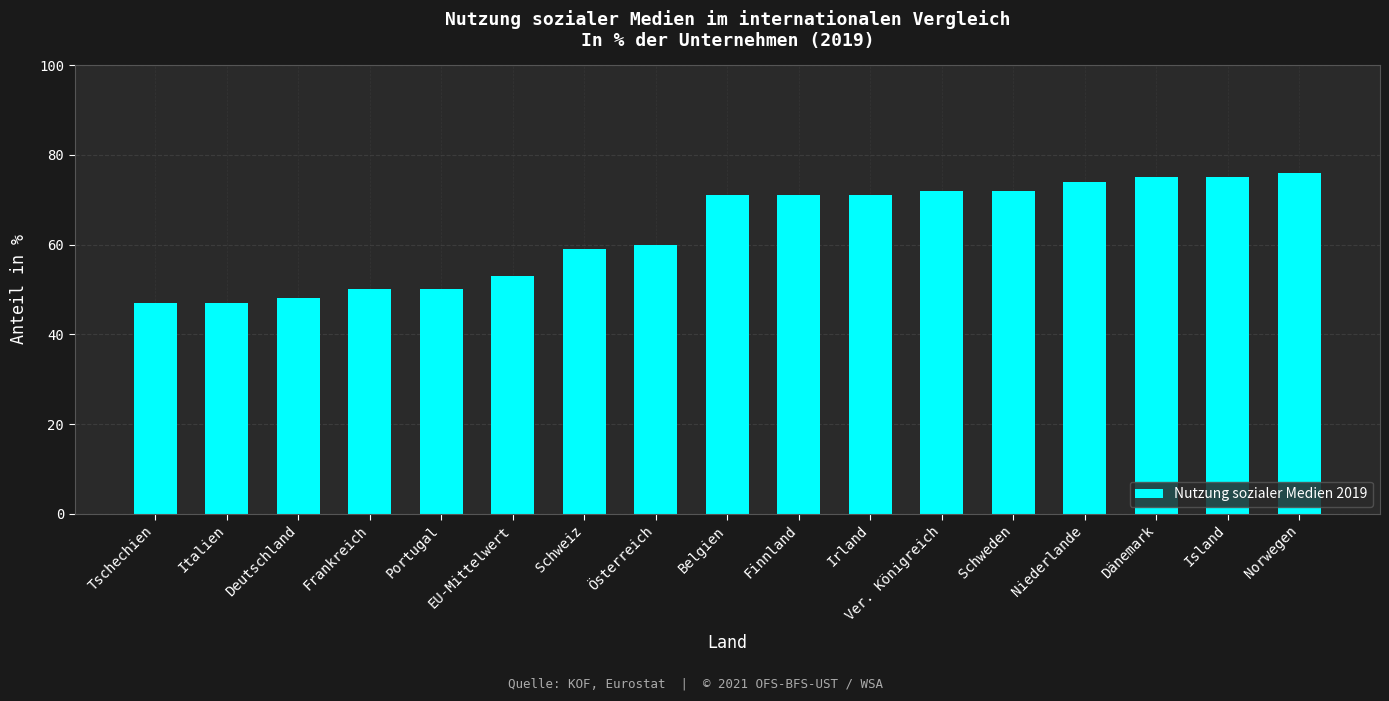

What is the maximum value shown in the chart?

76